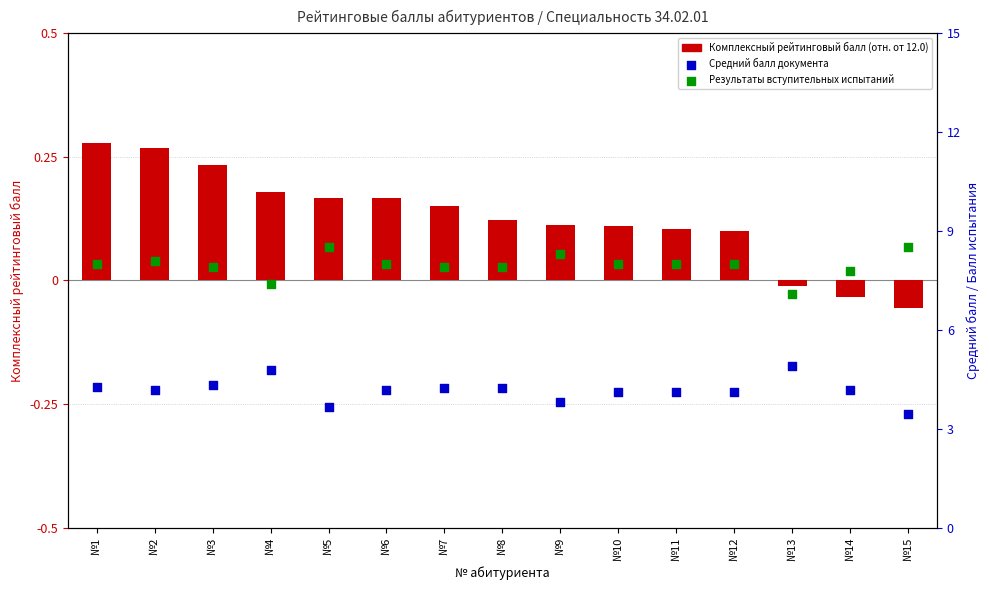

Which series has the largest Y range (max minus min)?

Средний балл документа